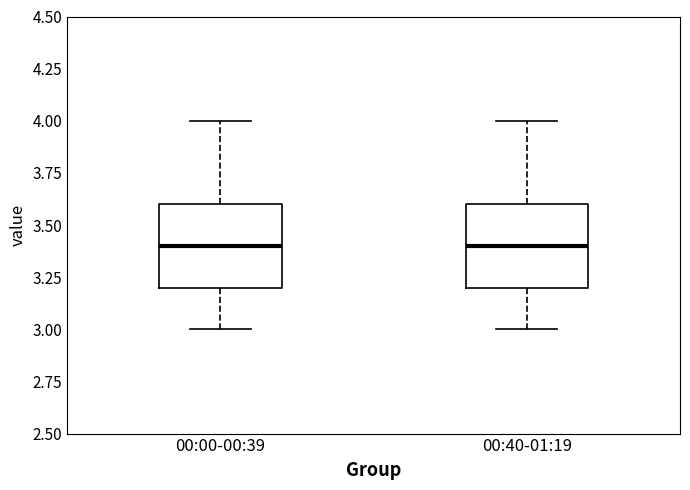

Reading left to right, transcribe this box plot: for each box, give where its median line is, the range the box spans, and where its two whiskers end, as read against the y-axis. The values are not printed on the chart, so give them approximately, as read against the axis.

00:00-00:39: median 3.4, box 3.2 to 3.6, whiskers 3.0 to 4.0
00:40-01:19: median 3.4, box 3.2 to 3.6, whiskers 3.0 to 4.0